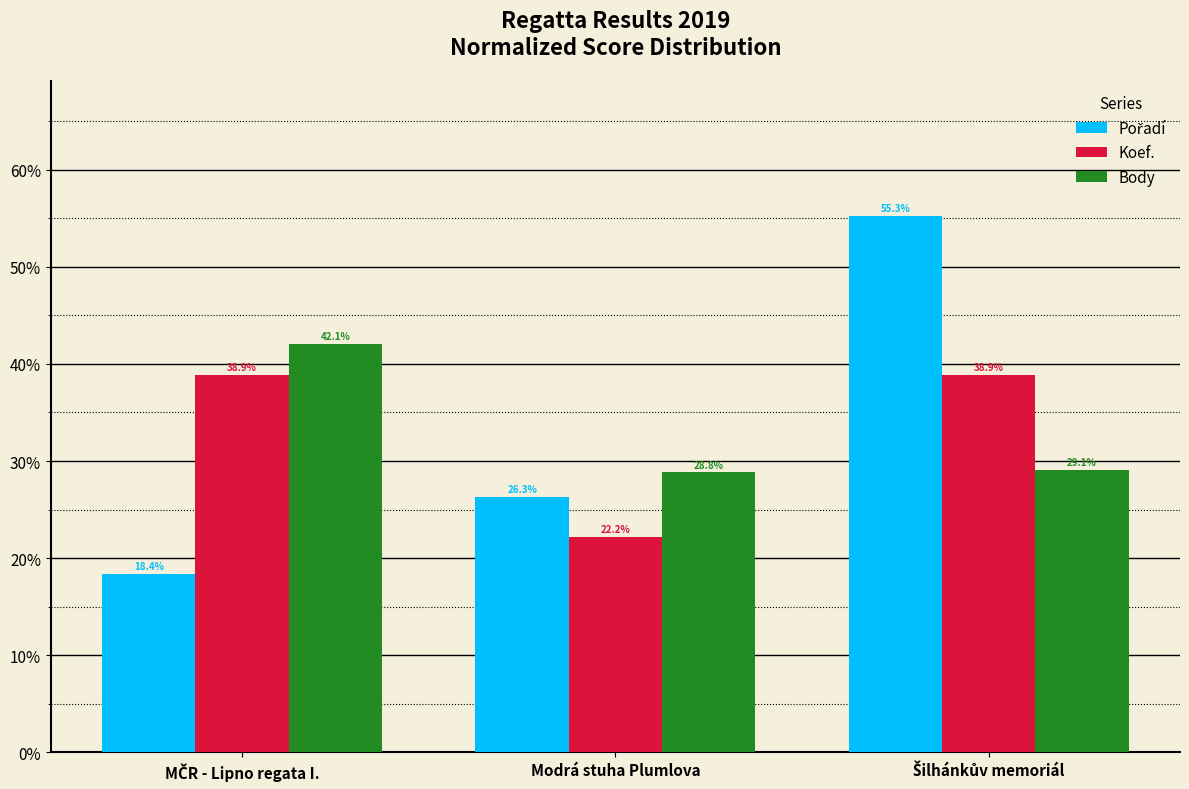

What is the sum of all Body values?

100.0